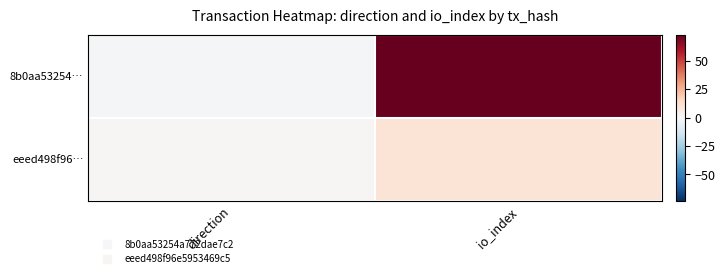

Reading left to right, extract all data points from this chart.

8b0aa53254…: direction=-1	io_index=73
eeed498f96…: direction=1	io_index=10